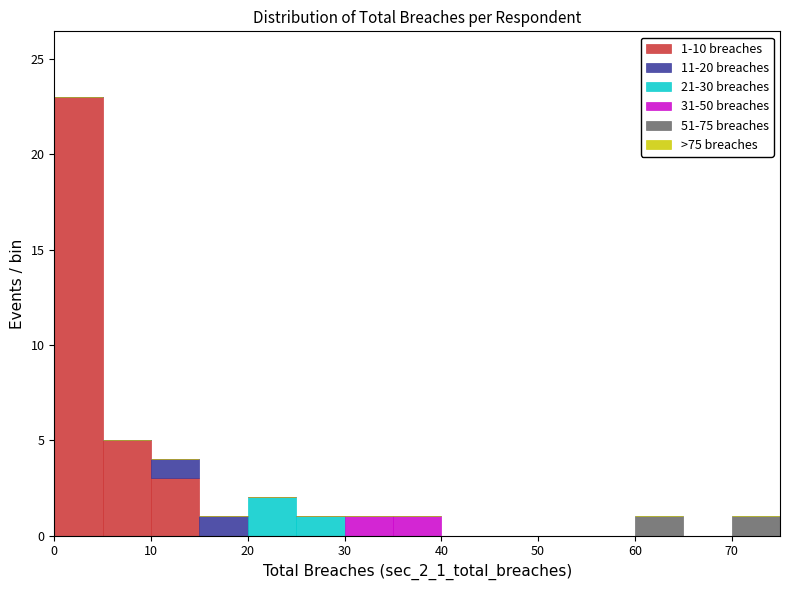

Which range on the x-axis has the tallest stacked bar (by total height)?

0 to 5